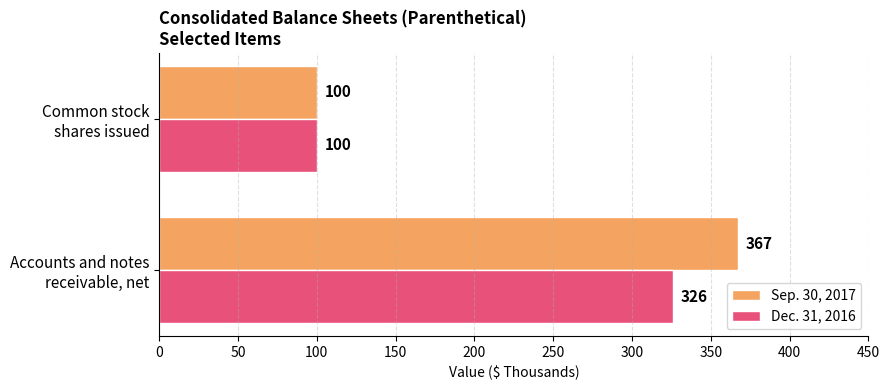

List the series in order of their overall mean, highest first.

Sep. 30, 2017, Dec. 31, 2016